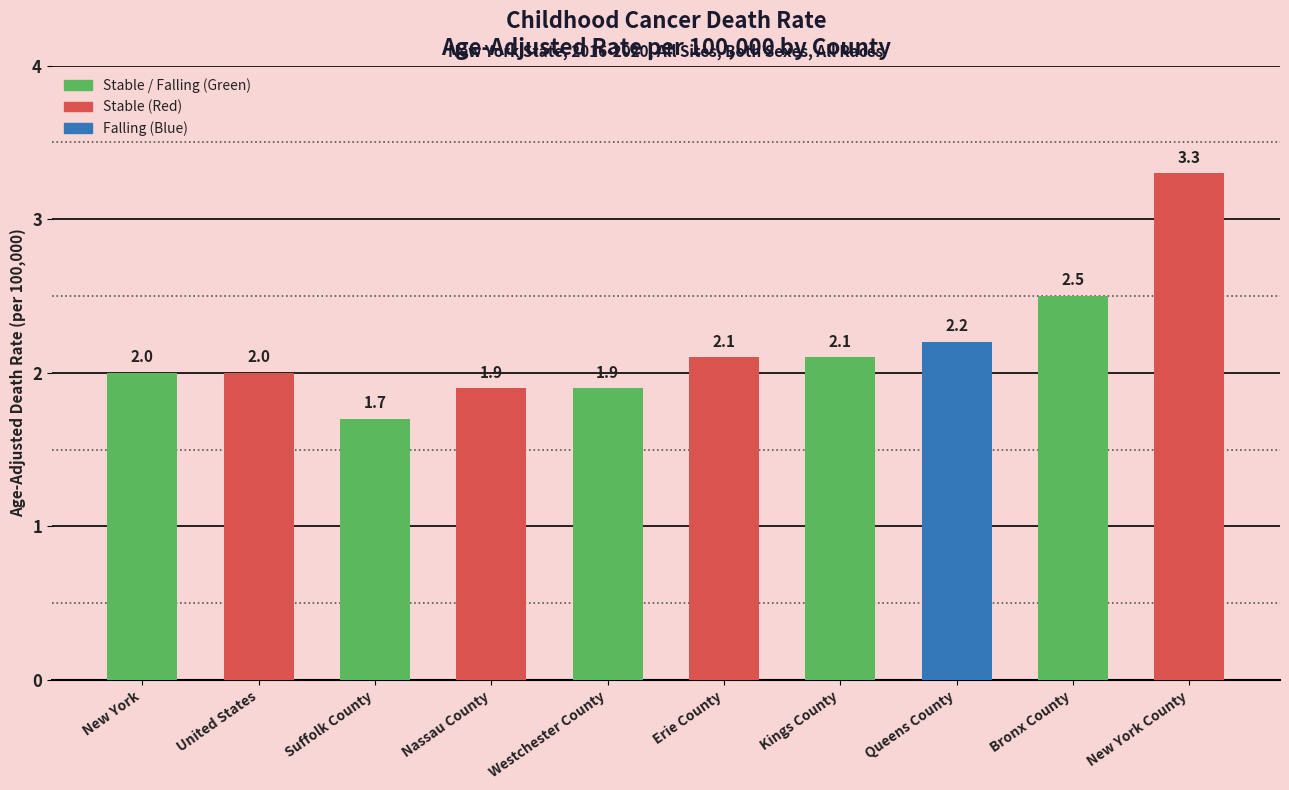

What is the ratio of the value at Erie County to the value at New York County?

0.6